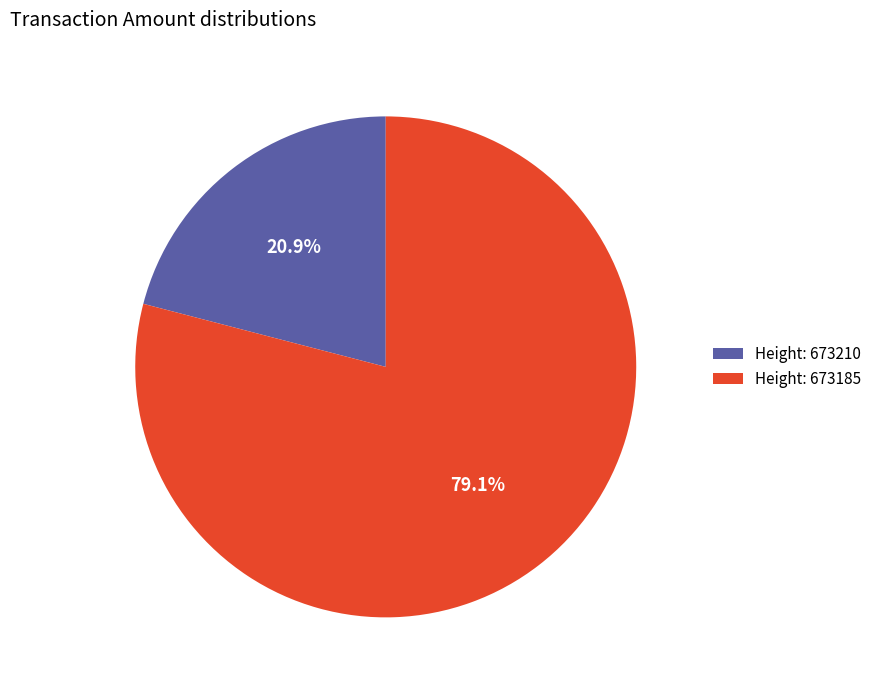

Is there any slice that represents more than half of the pie?

Yes